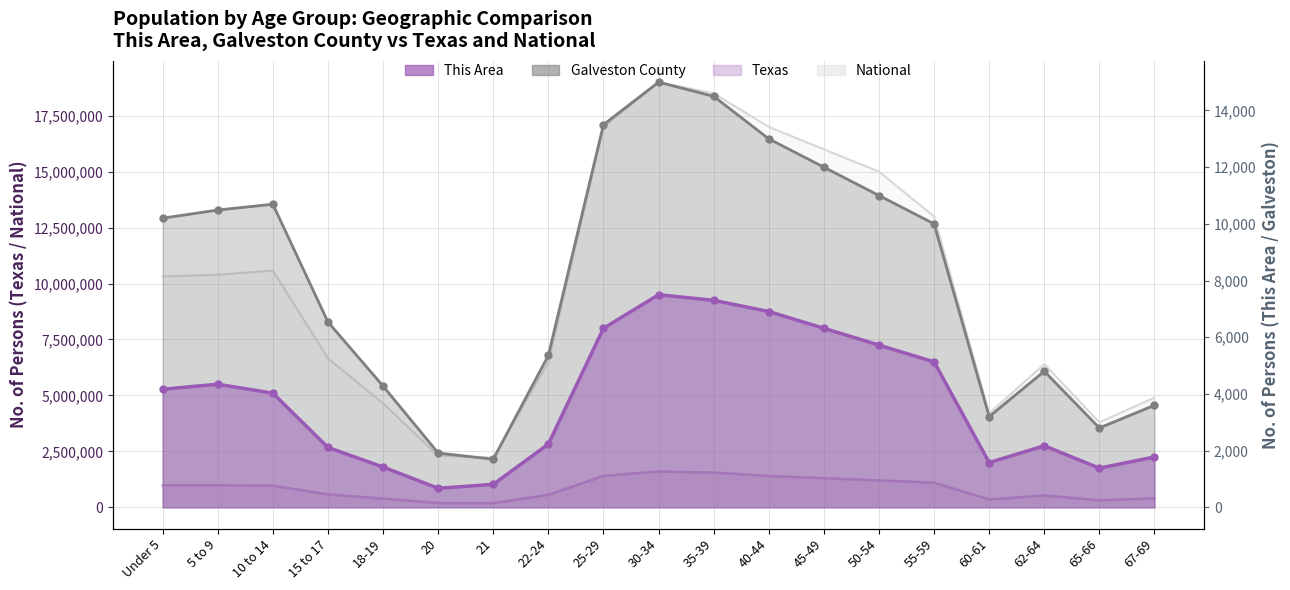

Where does the data first go above 10000?

Under 5